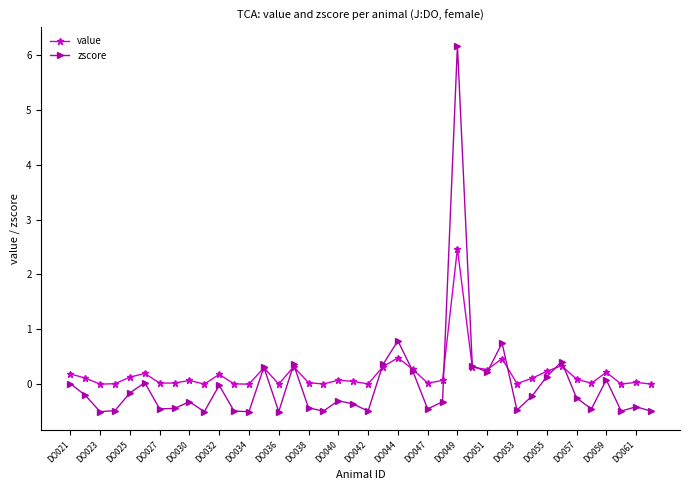

What are all the series names shown in the legend?

value, zscore